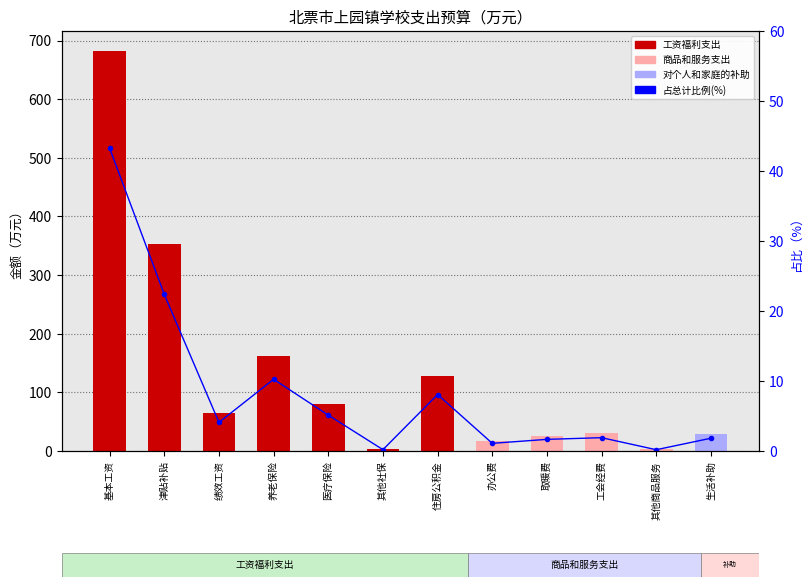

What is the difference between the second highest and minimum values?

22.2